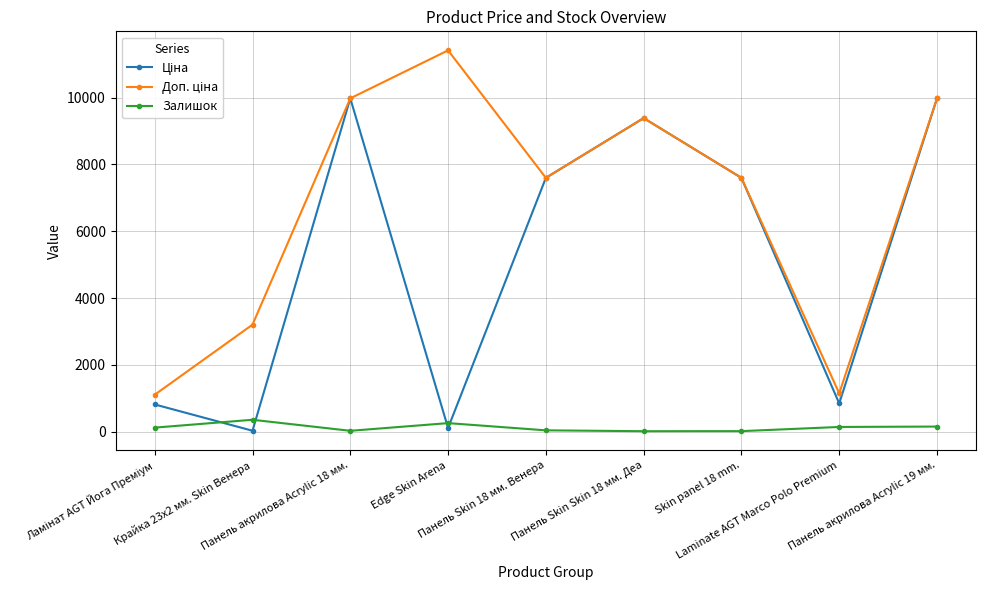

What is the approximate value of Доп. ціна at Панель акрилова Acrylic 18 мм.?

9975.0